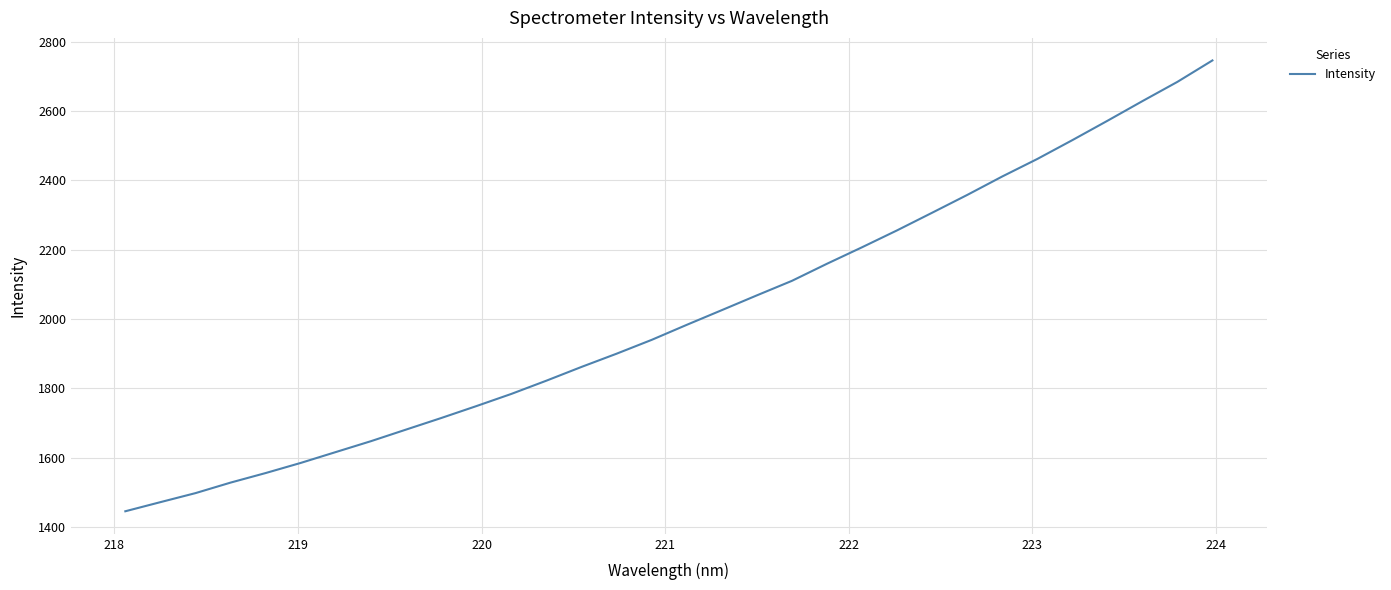

What is the maximum value shown in the chart?

2745.8